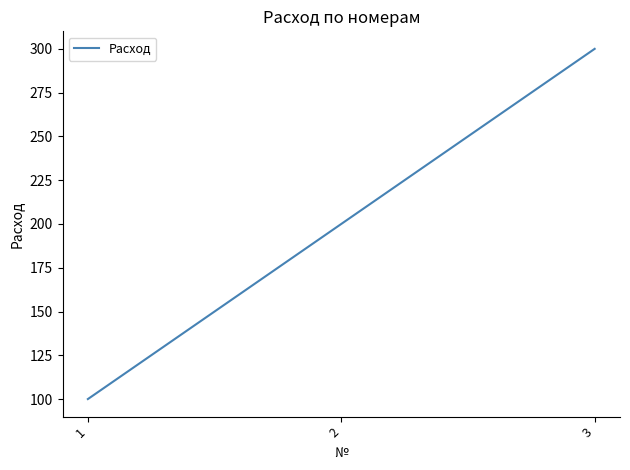

What value does the data have at 1?

100